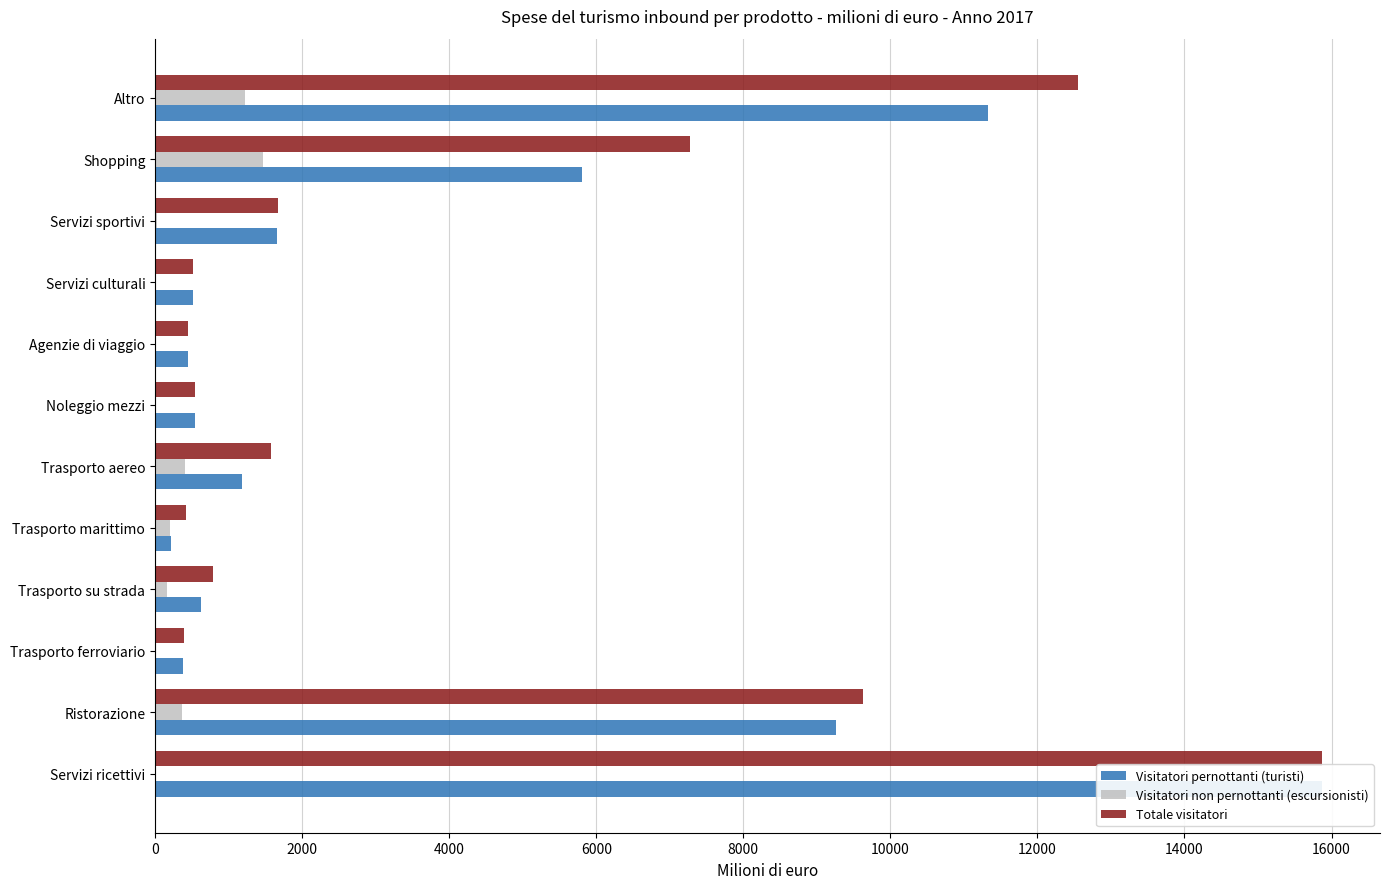

What is the maximum value shown in the chart?

15865.7